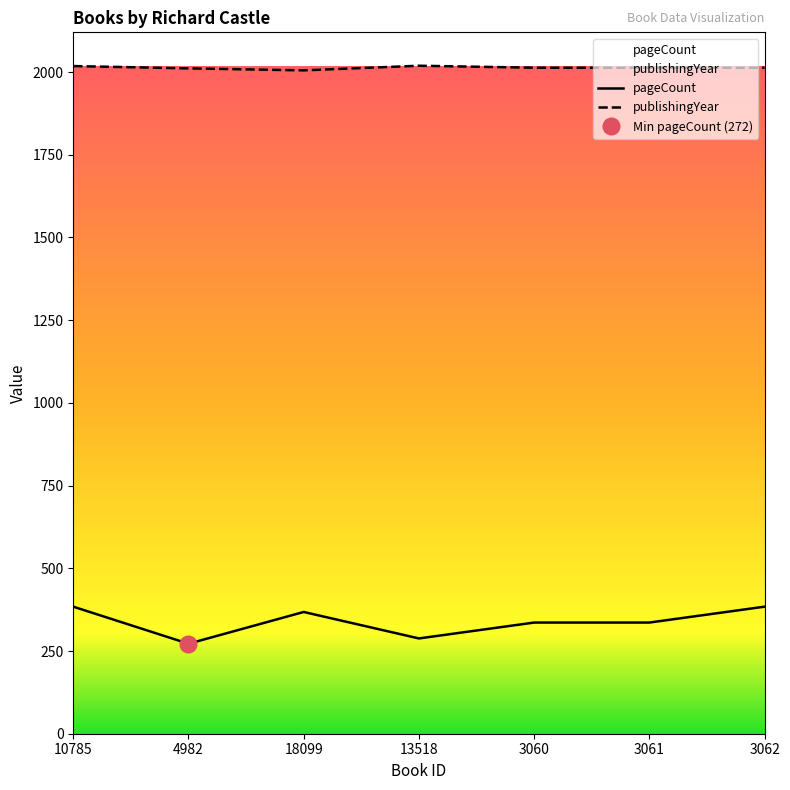

How many lines are shown in the chart?

2